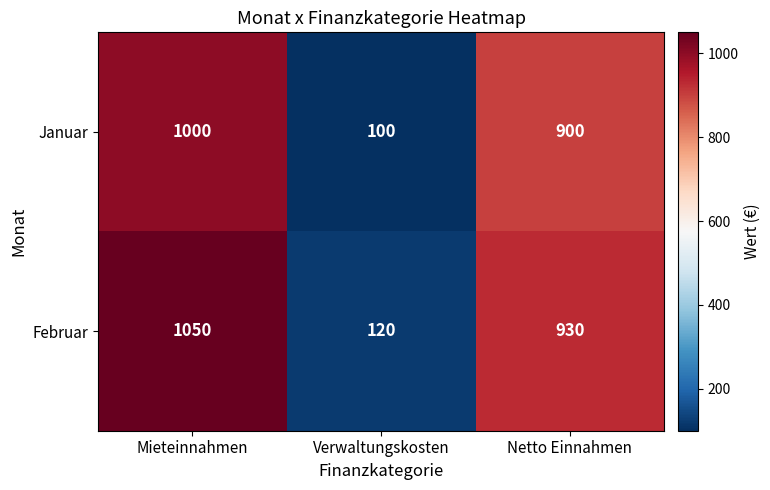

The Januar series shows 100 at Verwaltungskosten. True or false?

True